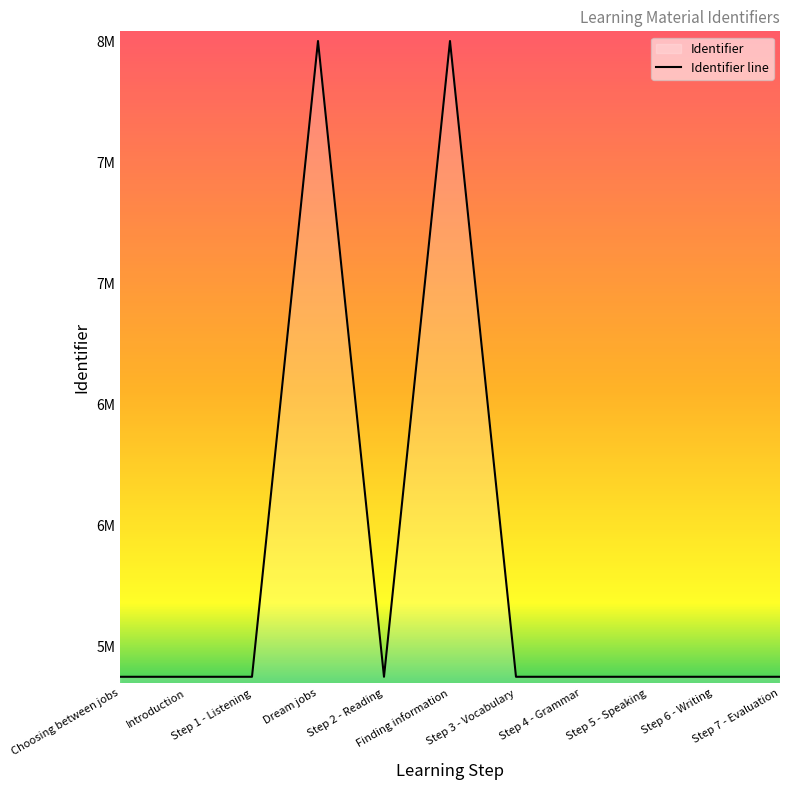

At which label does the data first exceed 5374681?

Dream jobs